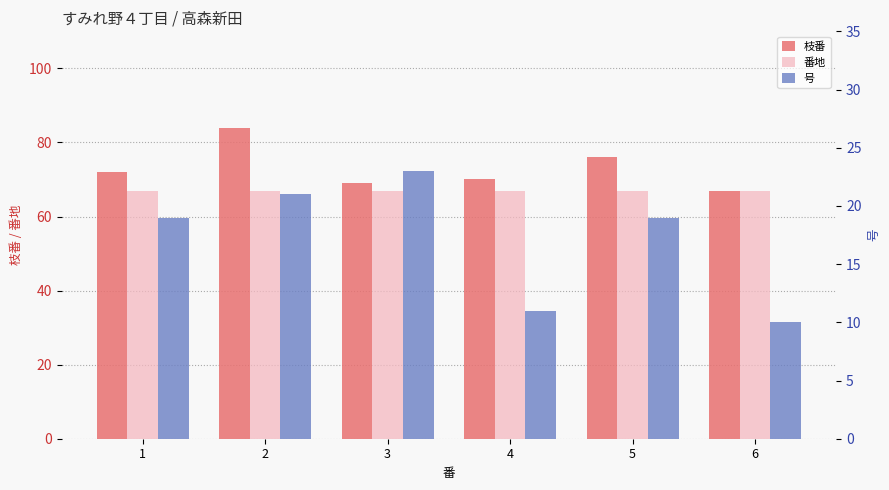

How many bars are there in total?

18